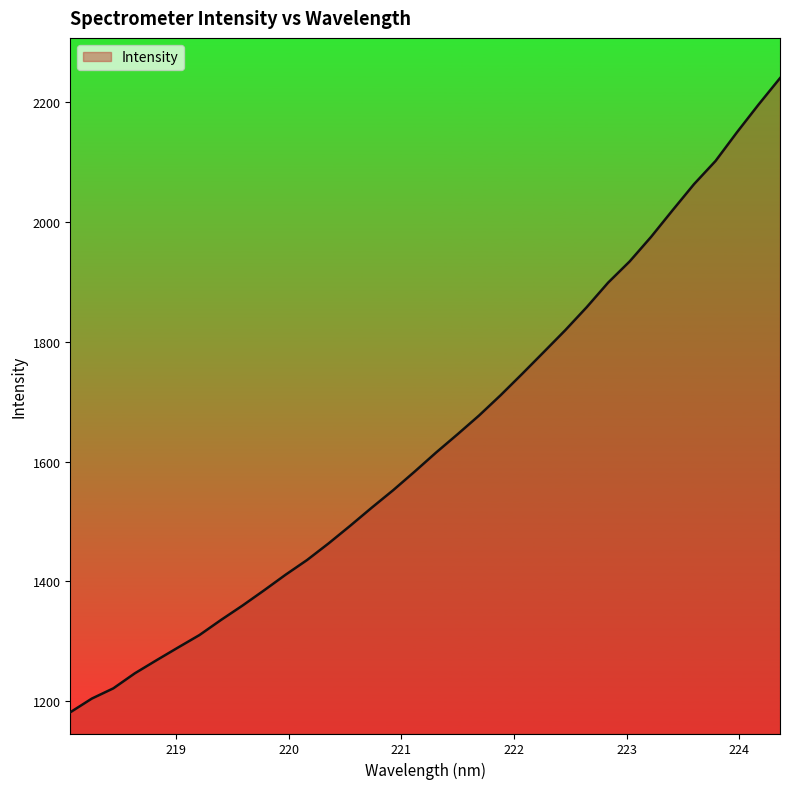

Count the number of categories in the chart.

34